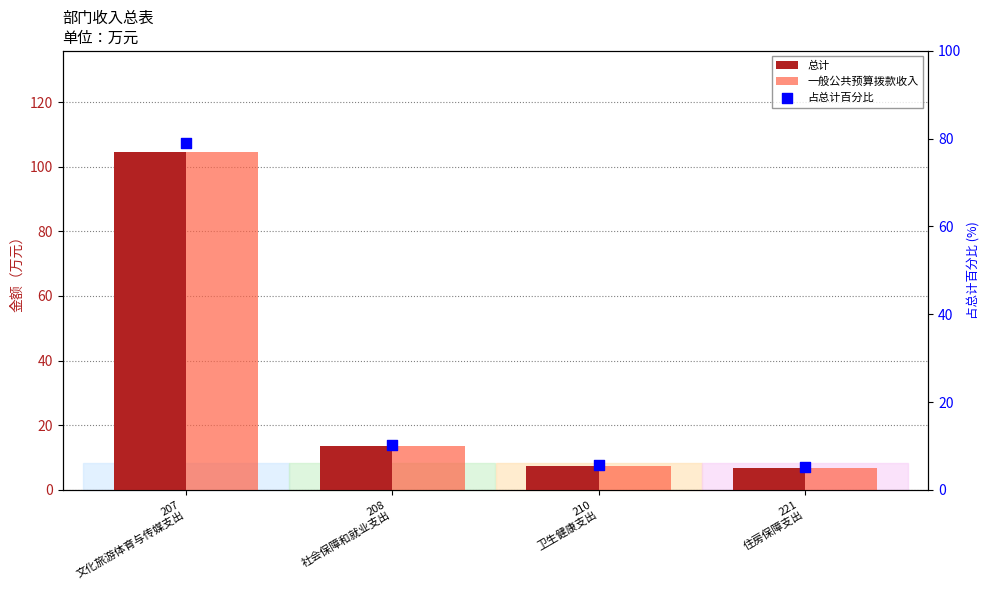

Is the value of 总计 at 208
社会保障和就业支出 greater than the value of 占总计百分比 at 207
文化旅游体育与传媒支出?

No